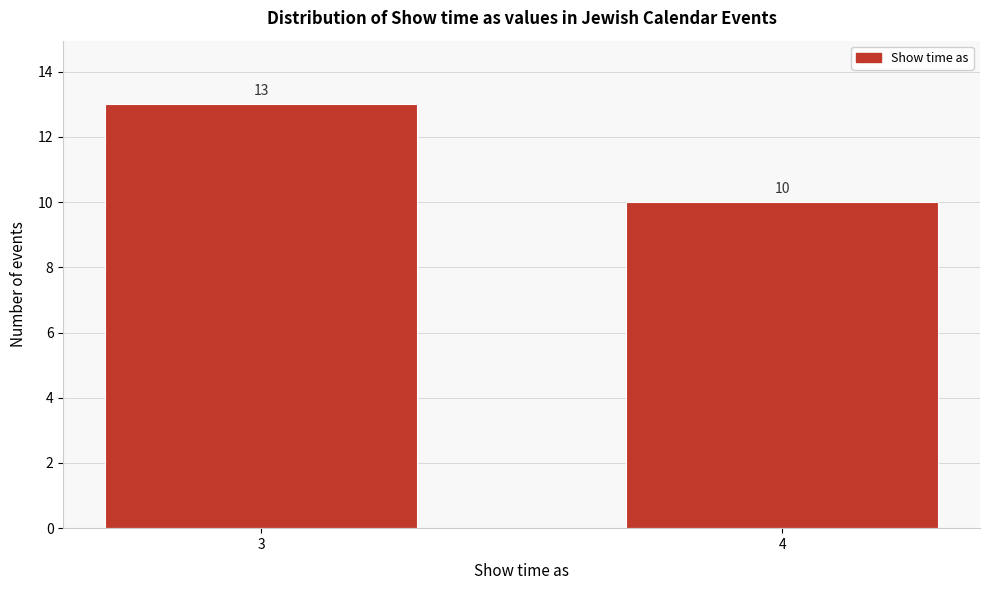

Reading right to left, transcribe all the data shown in this chart.

4=10	3=13